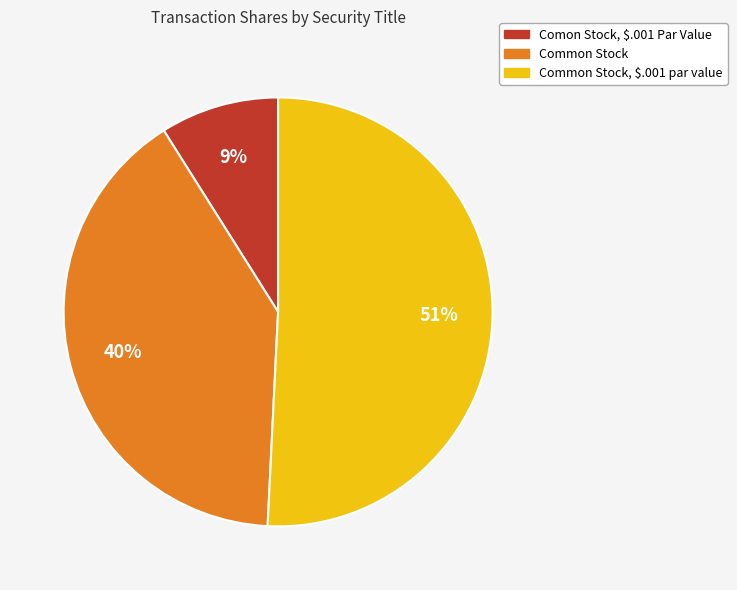

Rank the categories by value from highest to lowest.

Common Stock, $.001 par value, Common Stock, Comon Stock, $.001 Par Value